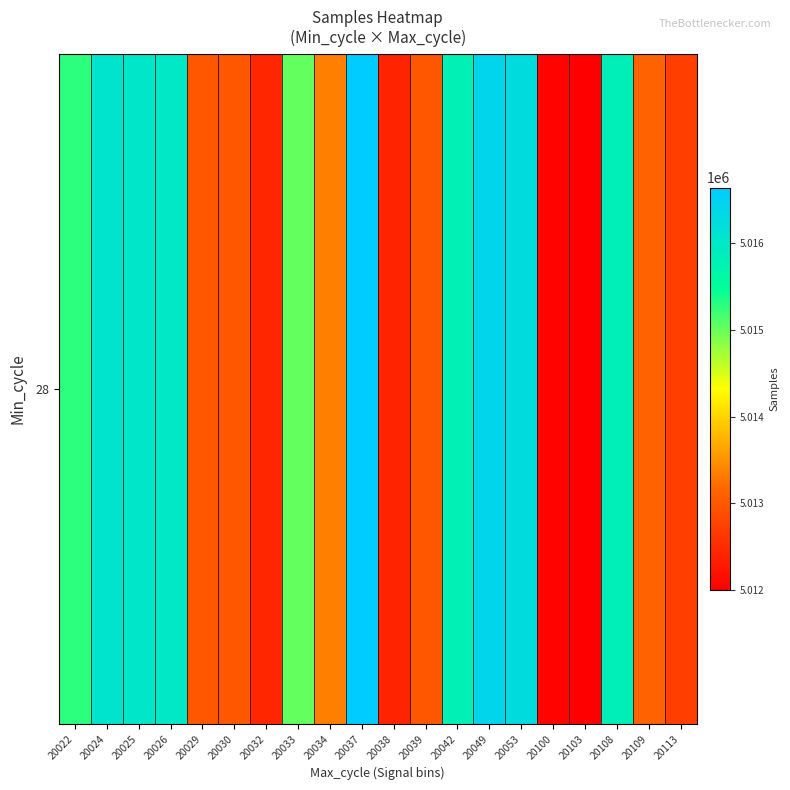

What is the difference between the values at 20042 and 20024?

277